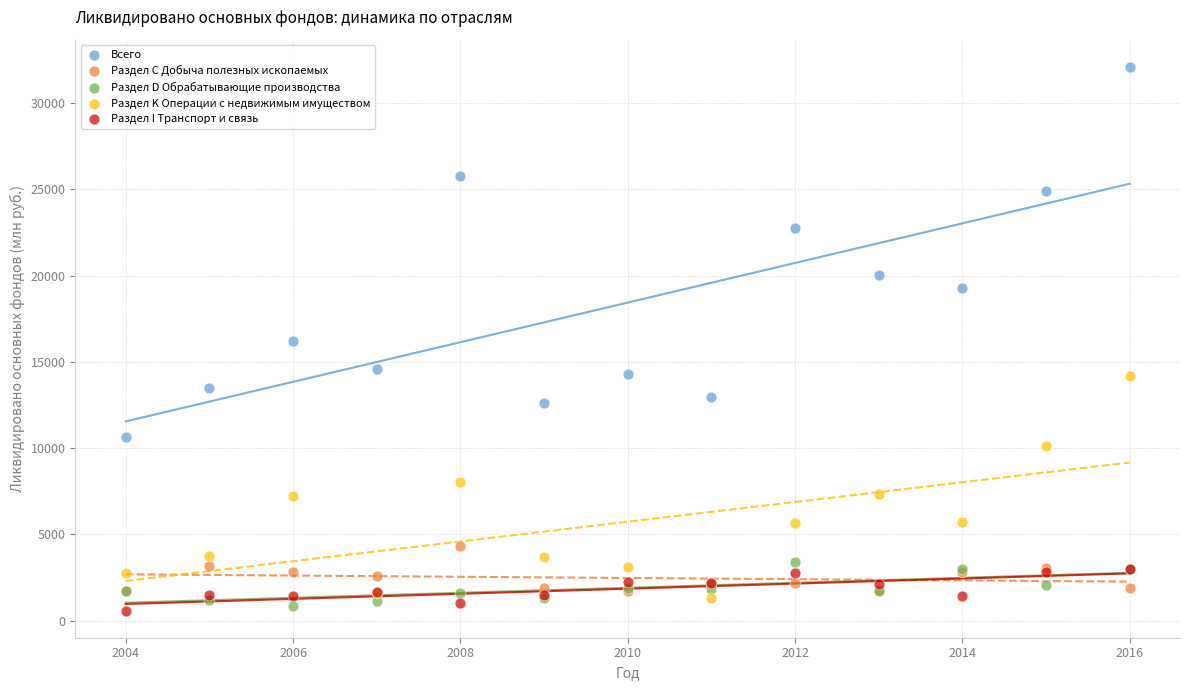

Which series has the largest Y range (max minus min)?

Всего